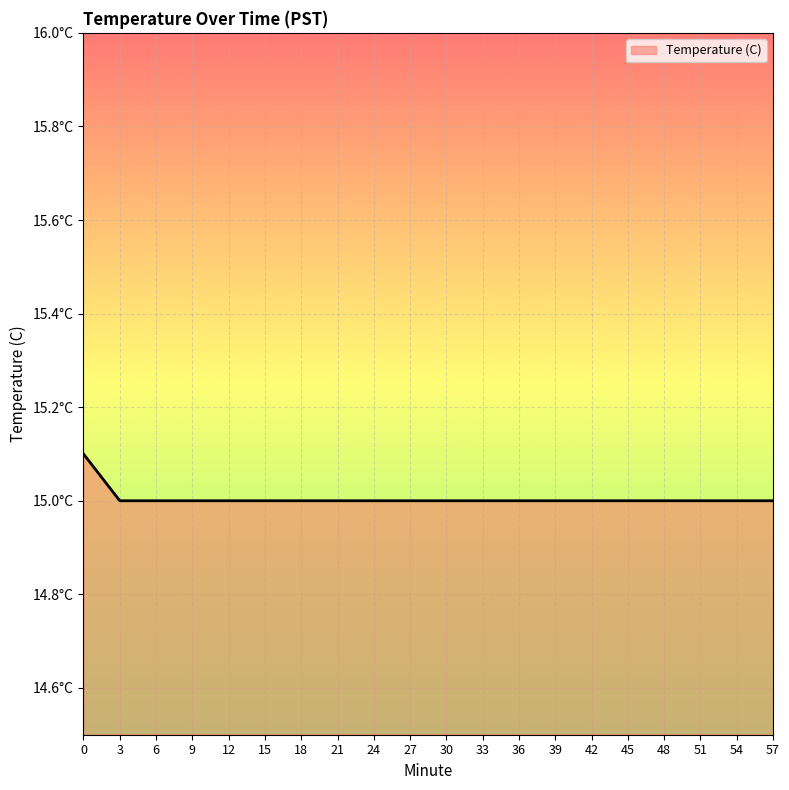

At which label is the value closest to 15?

3